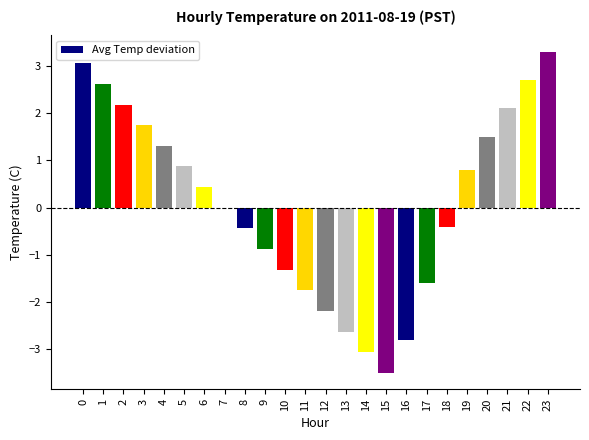

Read the value at 15.

-3.5